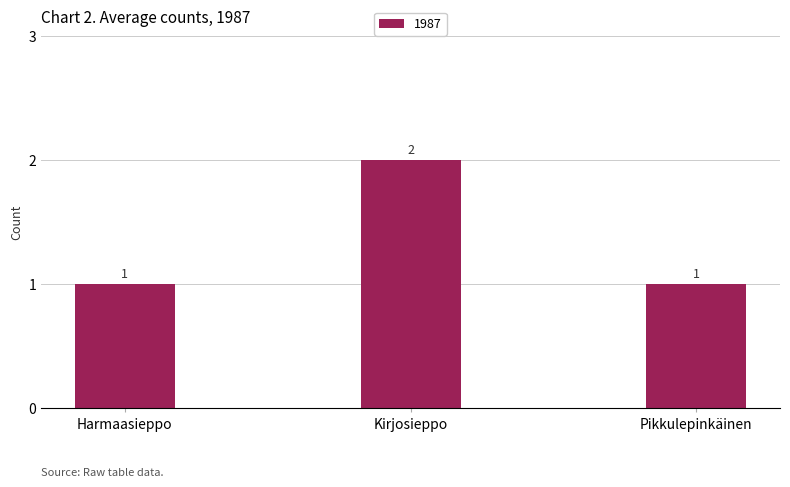

Reading left to right, transcribe all the data shown in this chart.

Harmaasieppo=1	Kirjosieppo=2	Pikkulepinkäinen=1